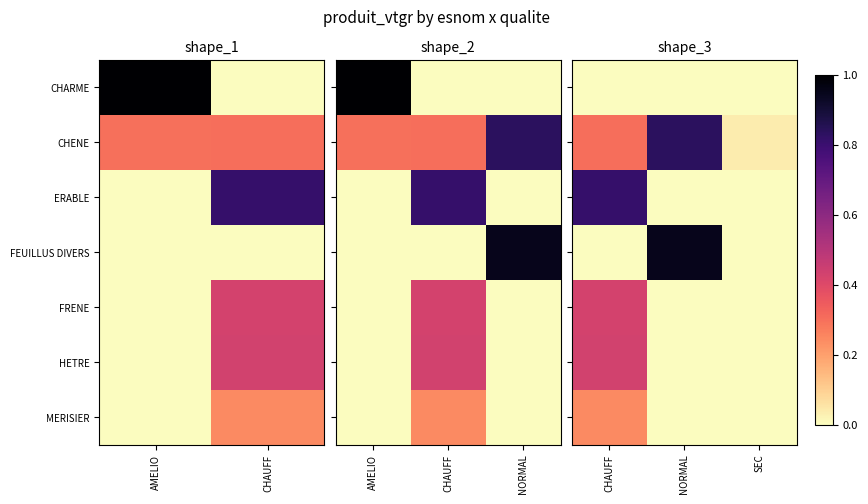

What is the difference between the maximum and minimum values in the ERABLE series?

0.8